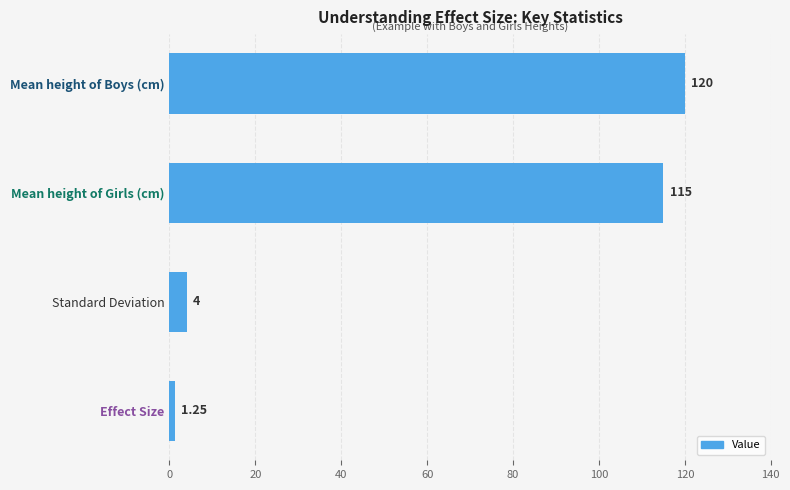

List the labels in order of value, smallest first.

Effect Size, Standard Deviation, Mean height of Girls (cm), Mean height of Boys (cm)